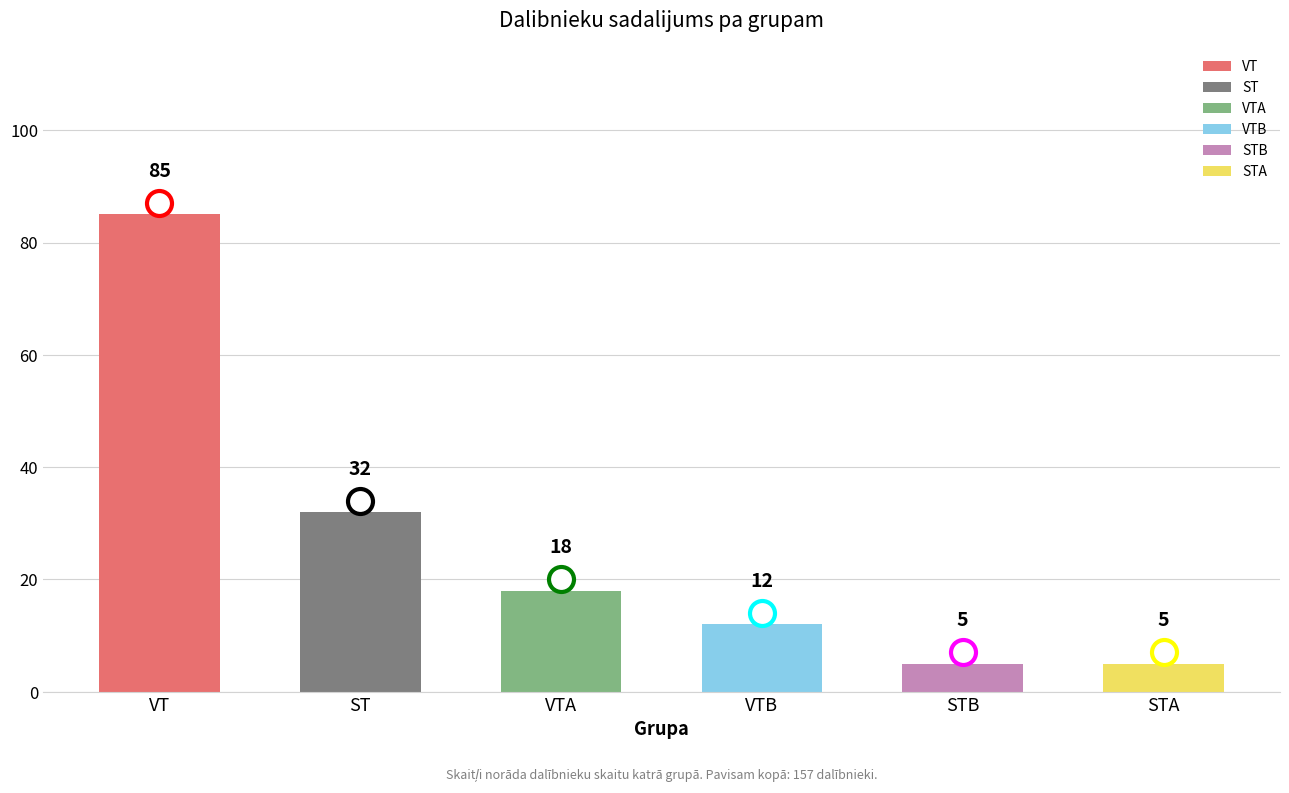

How many values are below 18?

3